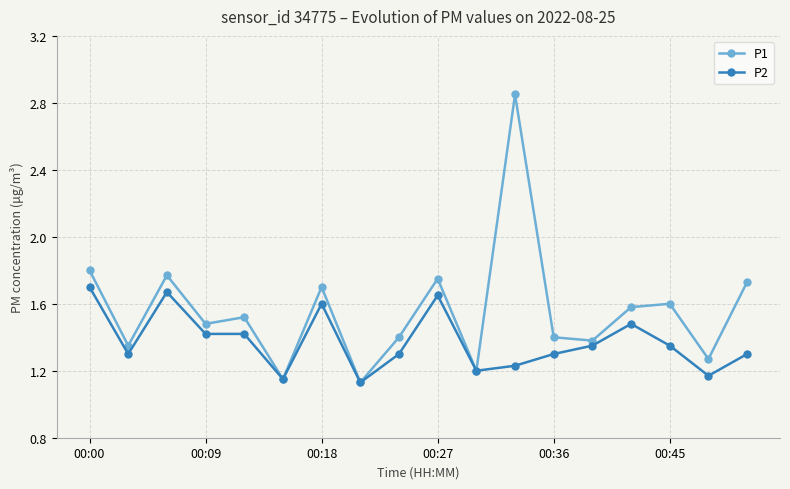

Which series has the largest range (max minus min)?

P1